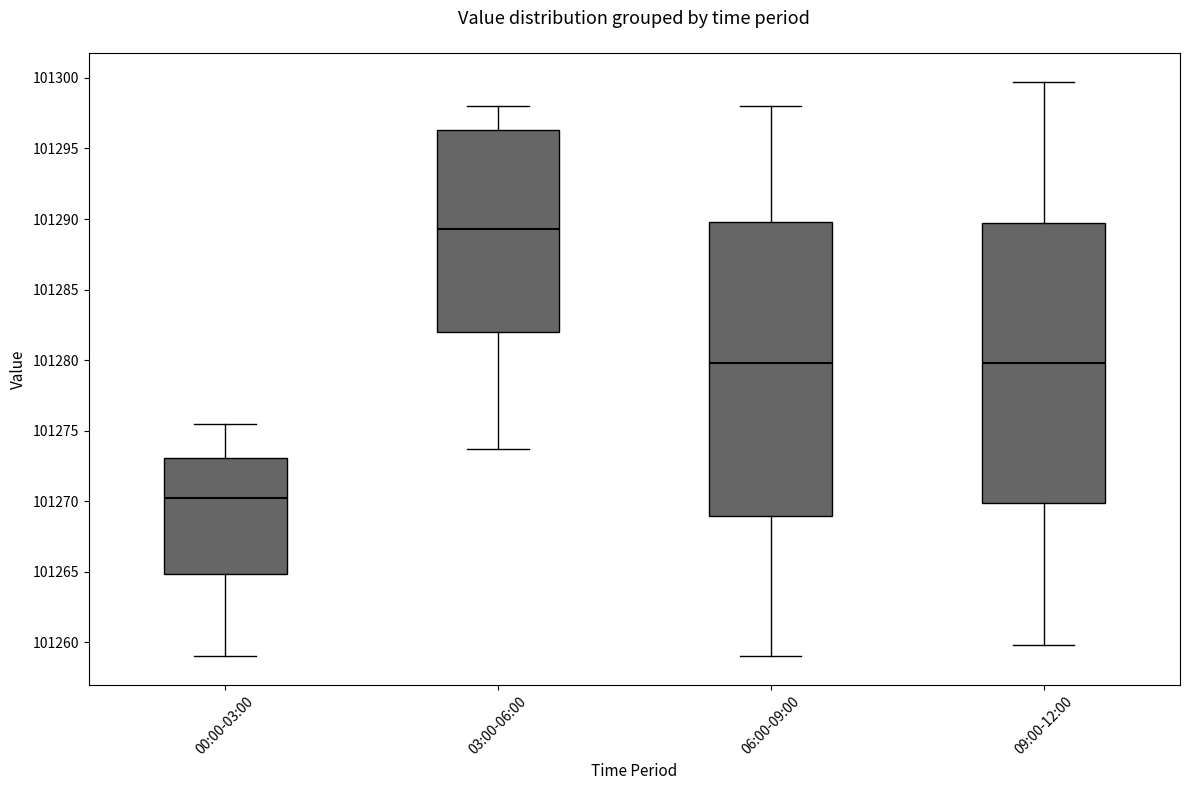

Reading left to right, read every box against the y-axis: the position of its median line, the range the box covers, and the ends of its whiskers. The values are not printed on the chart, so give them approximately, as read against the axis.

00:00-03:00: median 101270.5, box 101265.0 to 101273.0, whiskers 101259.0 to 101275.5
03:00-06:00: median 101289.5, box 101282.0 to 101296.5, whiskers 101273.5 to 101298.0
06:00-09:00: median 101280.0, box 101269.0 to 101290.0, whiskers 101259.0 to 101298.0
09:00-12:00: median 101280.0, box 101270.0 to 101289.5, whiskers 101260.0 to 101299.5